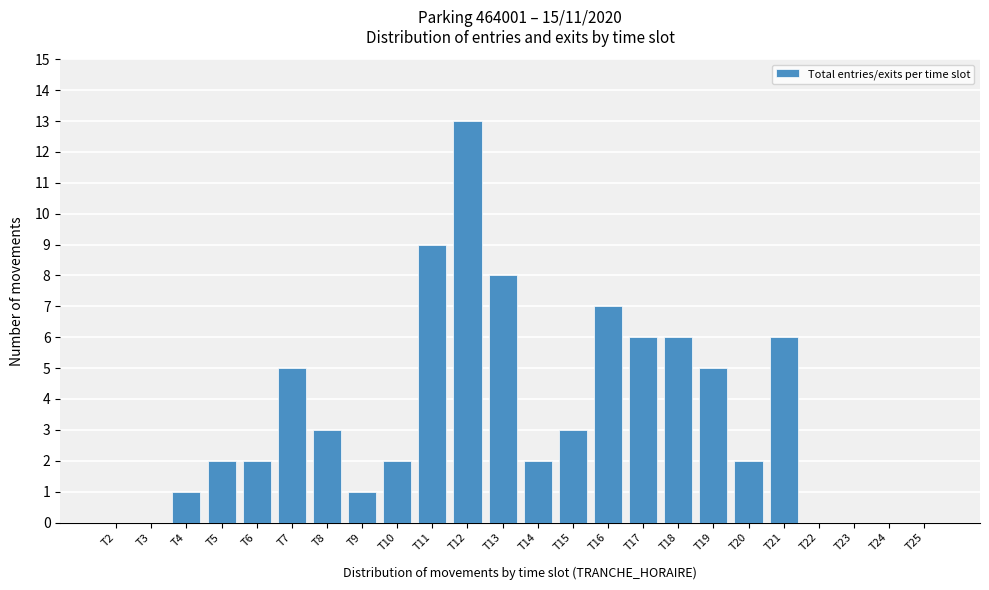

Reading left to right, what are all the values shown in this chart?

T2=0	T3=0	T4=1	T5=2	T6=2	T7=5	T8=3	T9=1	T10=2	T11=9	T12=13	T13=8	T14=2	T15=3	T16=7	T17=6	T18=6	T19=5	T20=2	T21=6	T22=0	T23=0	T24=0	T25=0